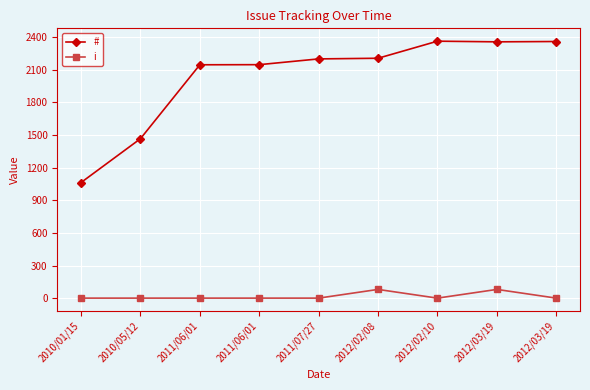

At which label does # reach its minimum?

2010/01/15